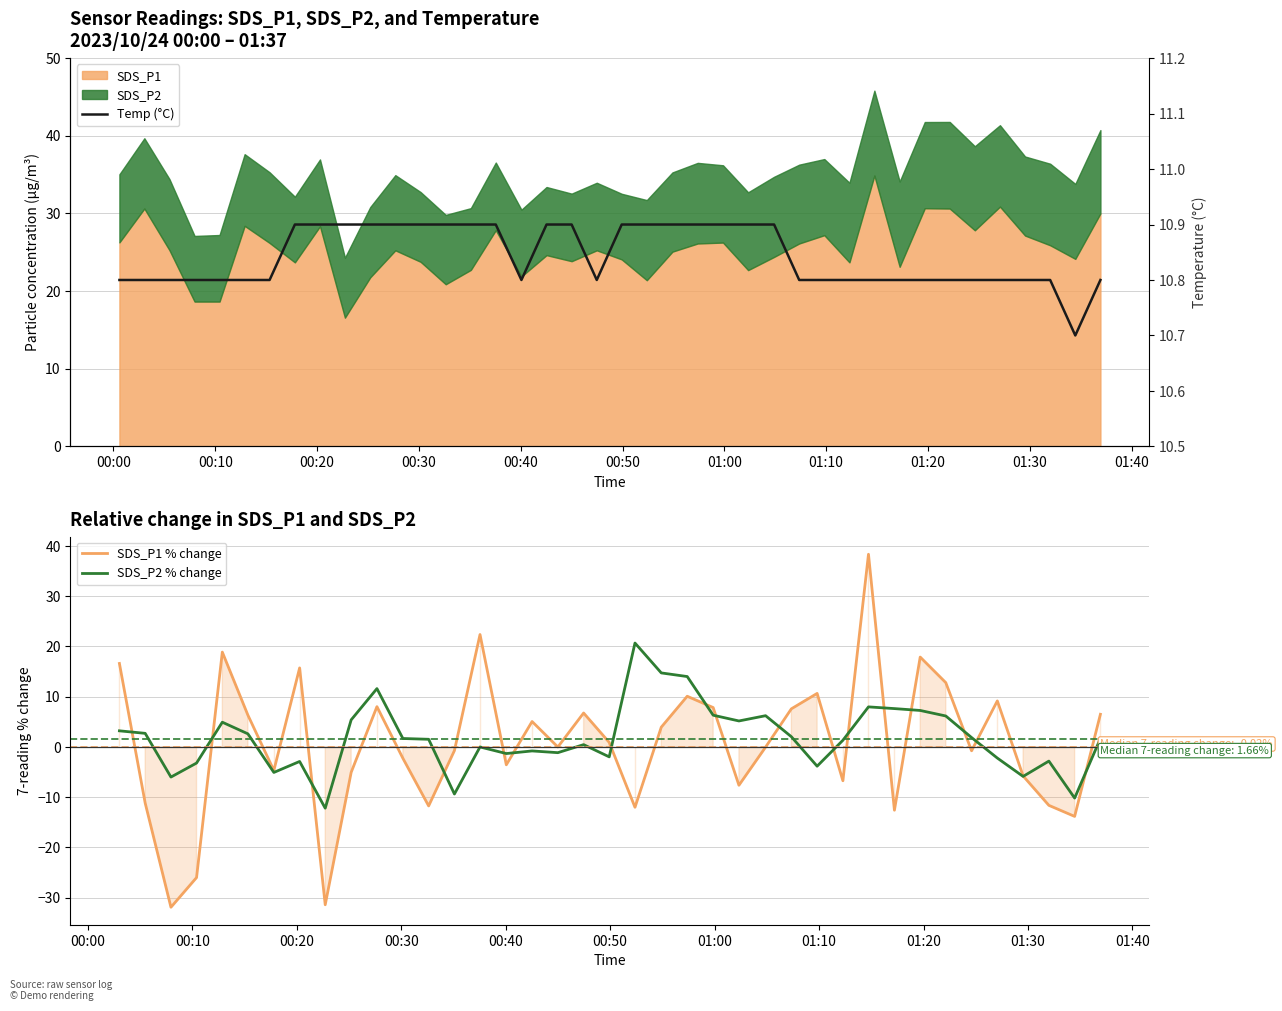

Where does the SDS_P1 % change series first go above 0?

00:10